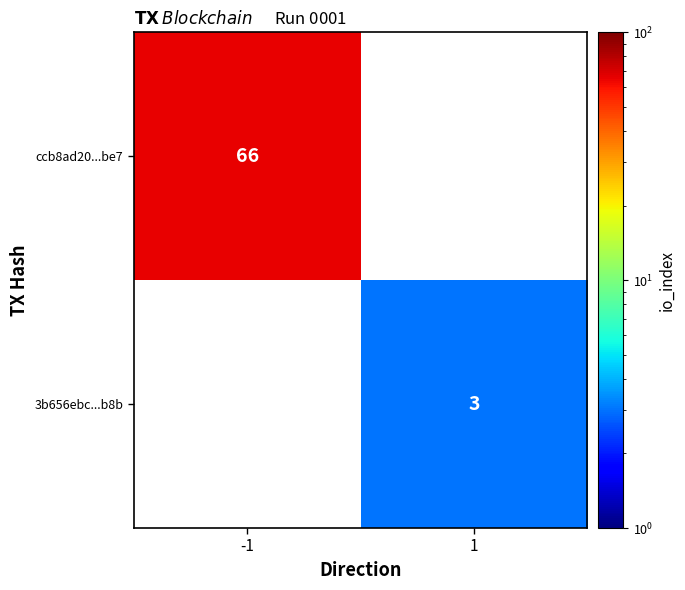

True or false: 3b656ebc...b8b has a value of 3 at 1.

True